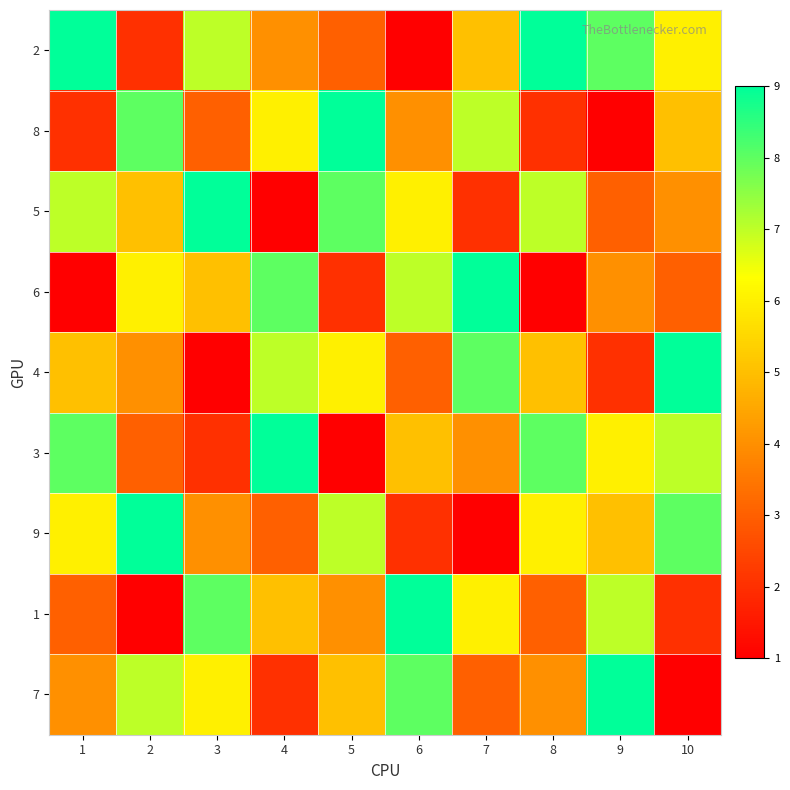

Rank the series at 4 from lowest to highest value.

5, 7, 9, 2, 1, 8, 4, 6, 3